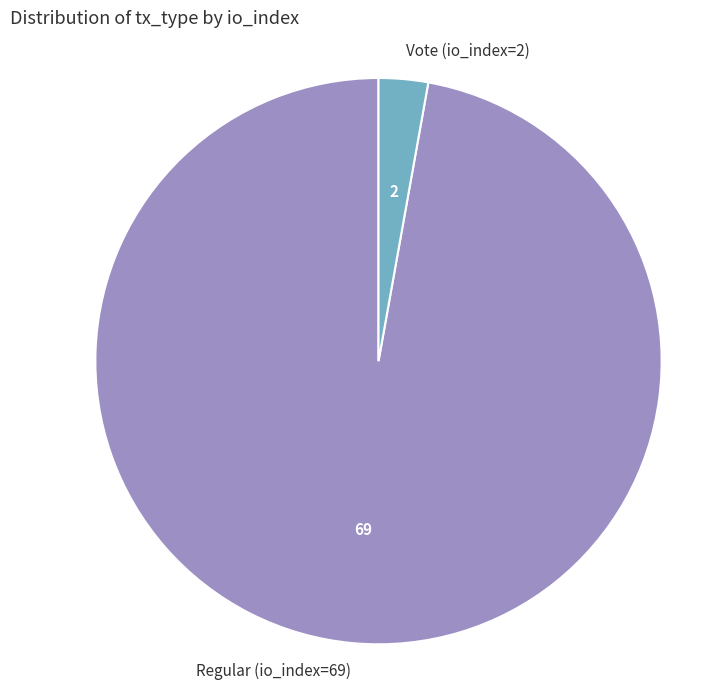

Which slice is the largest?

Regular (io_index=69)